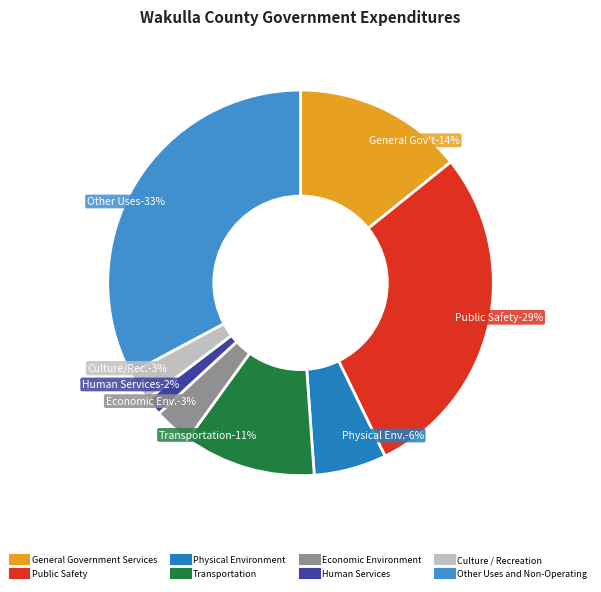

True or false: General Government Services accounts for 14% of the total.

True